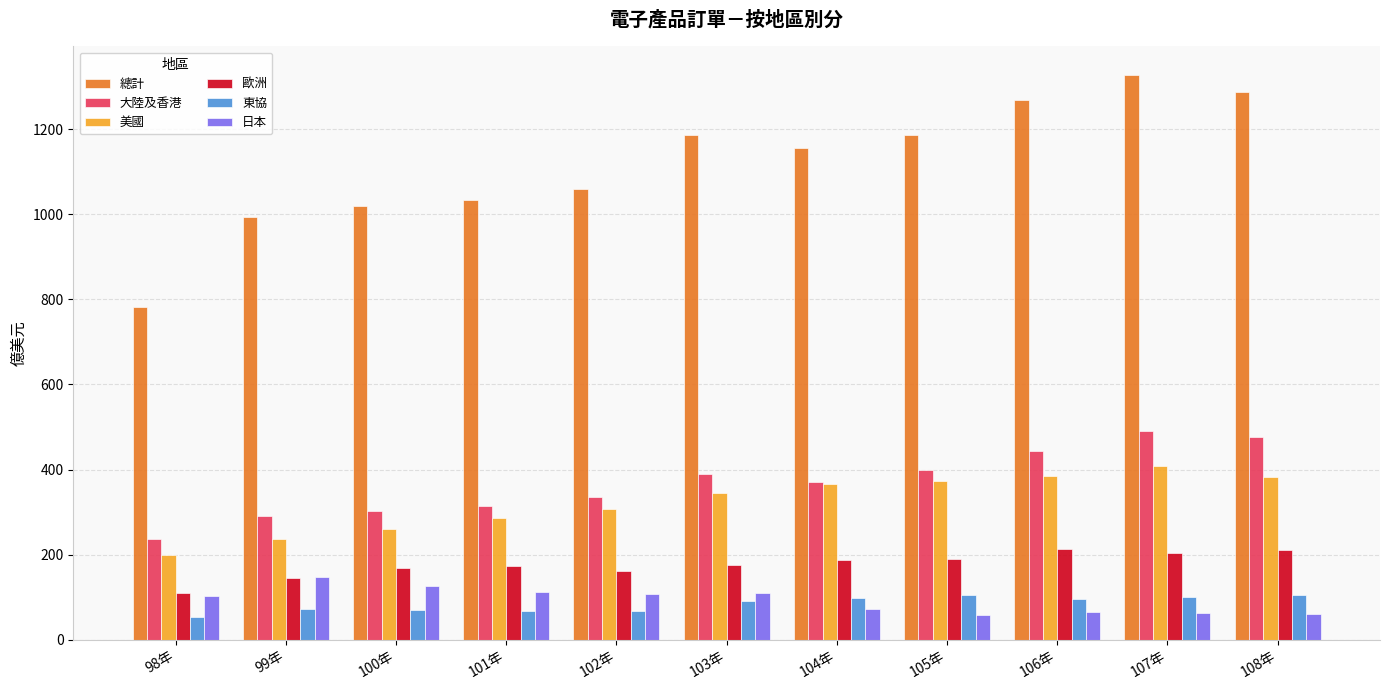

The 日本 series shows 65.8 at 106年. True or false?

True